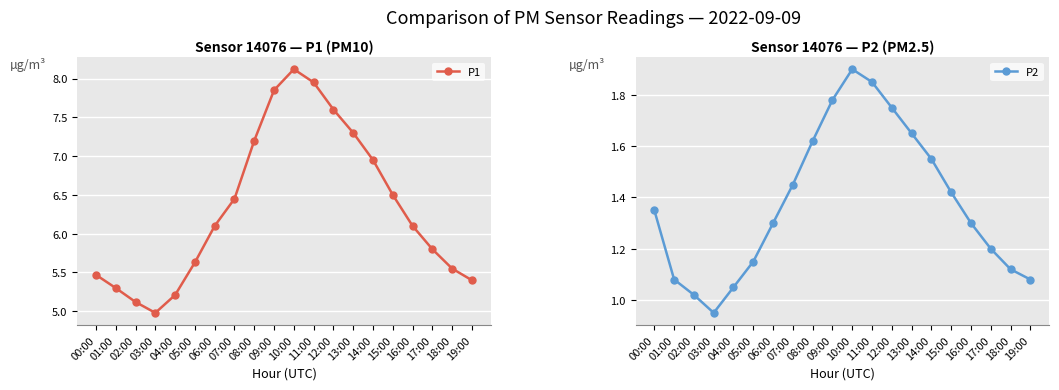

Read the P1 value at 03:00.

5.0